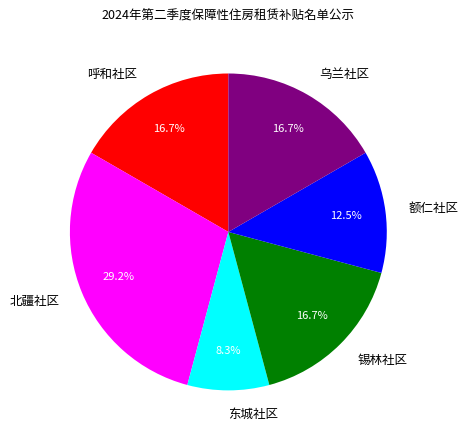

Combined, do 北疆社区 and 呼和社区 account for over 50%?

No